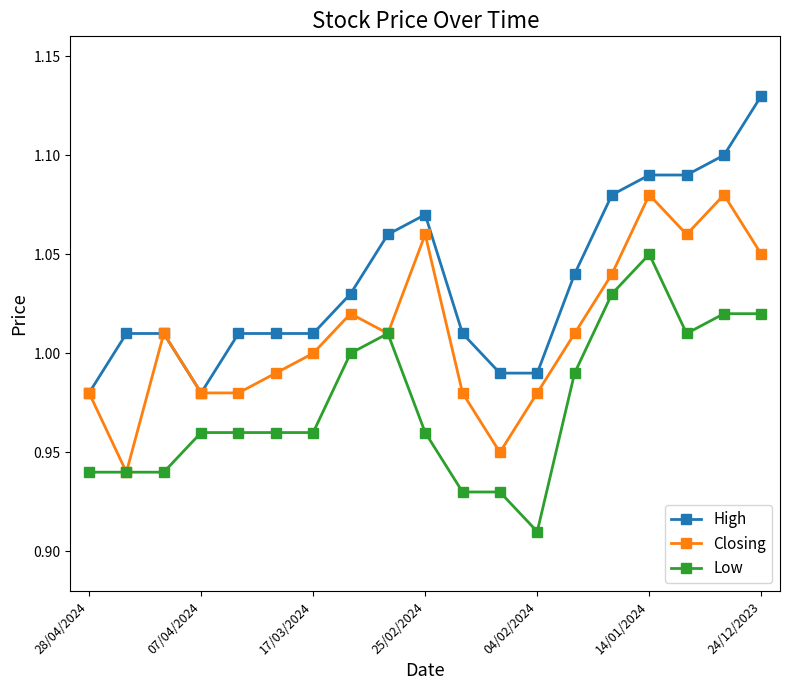

What is the difference between the maximum and minimum values in the Closing series?

0.1